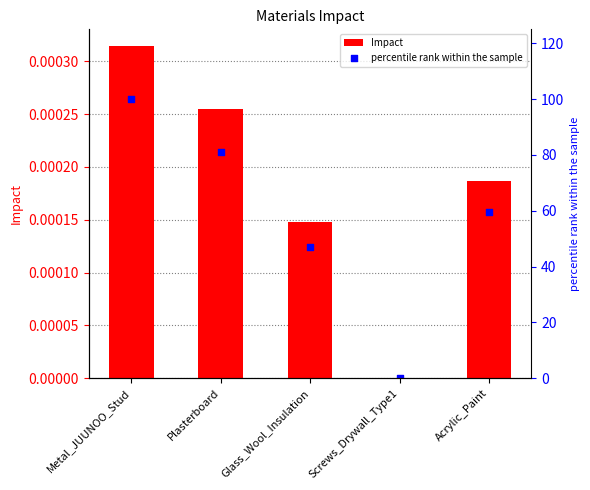

At which category is the sum across all series the highest?

Metal_JUUNOO_Stud